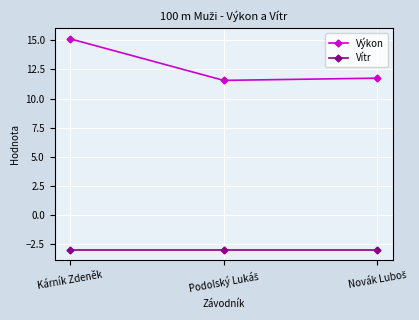

Reading left to right, what are all the values shown in this chart?

Výkon: 15.1	11.6	11.8
Vítr: -3.0	-3.0	-3.0